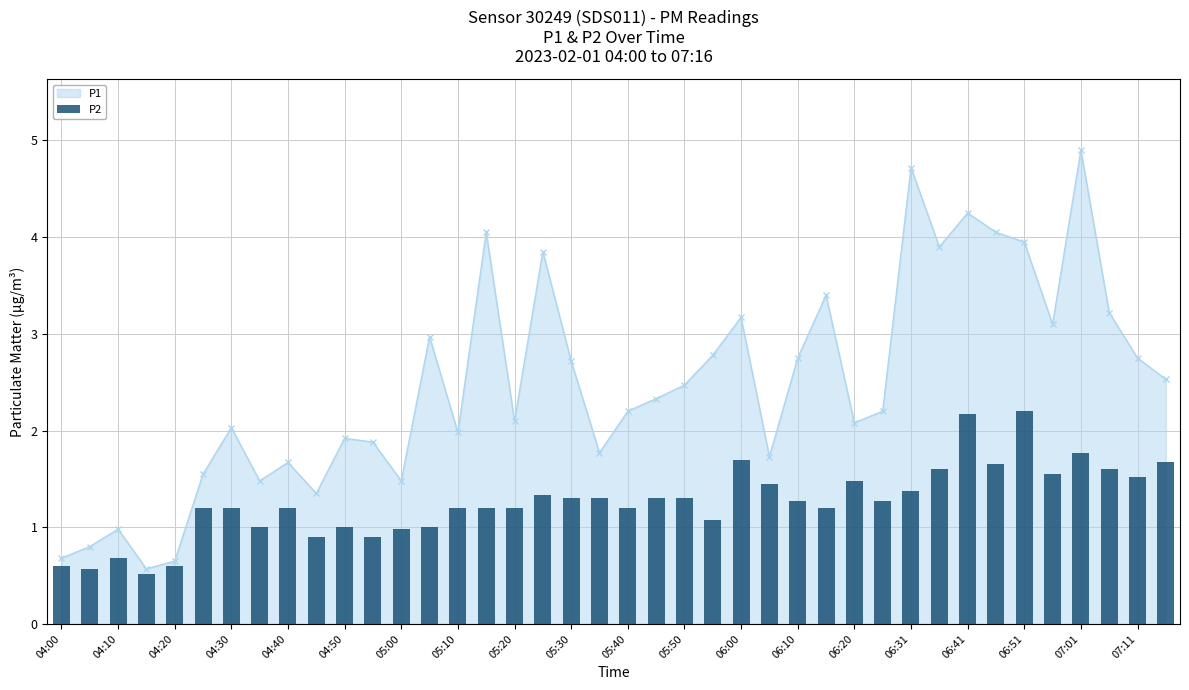

At which category does P1 reach its first local peak?

04:10